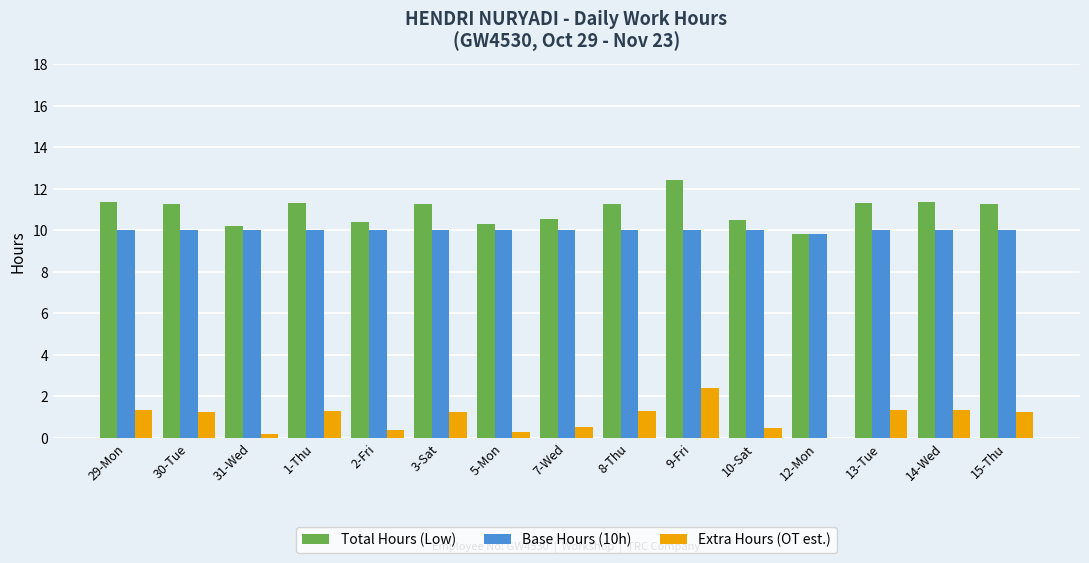

What is the total value across all series at 7-Wed?

21.1